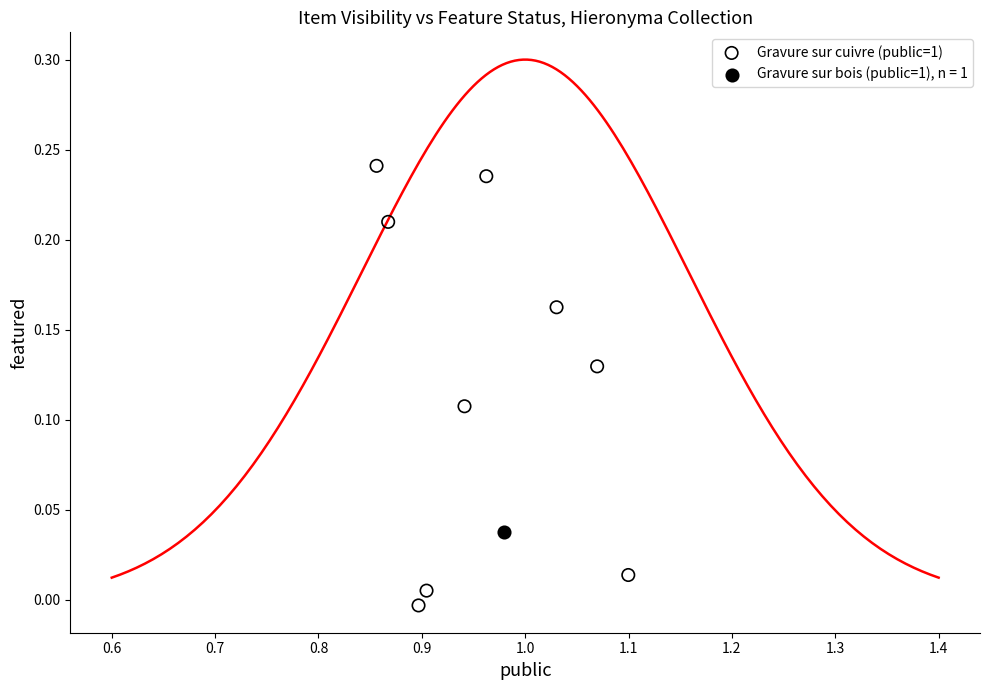

What are all the series names shown in the legend?

Gravure sur cuivre (public=1), Gravure sur bois (public=1), n = 1